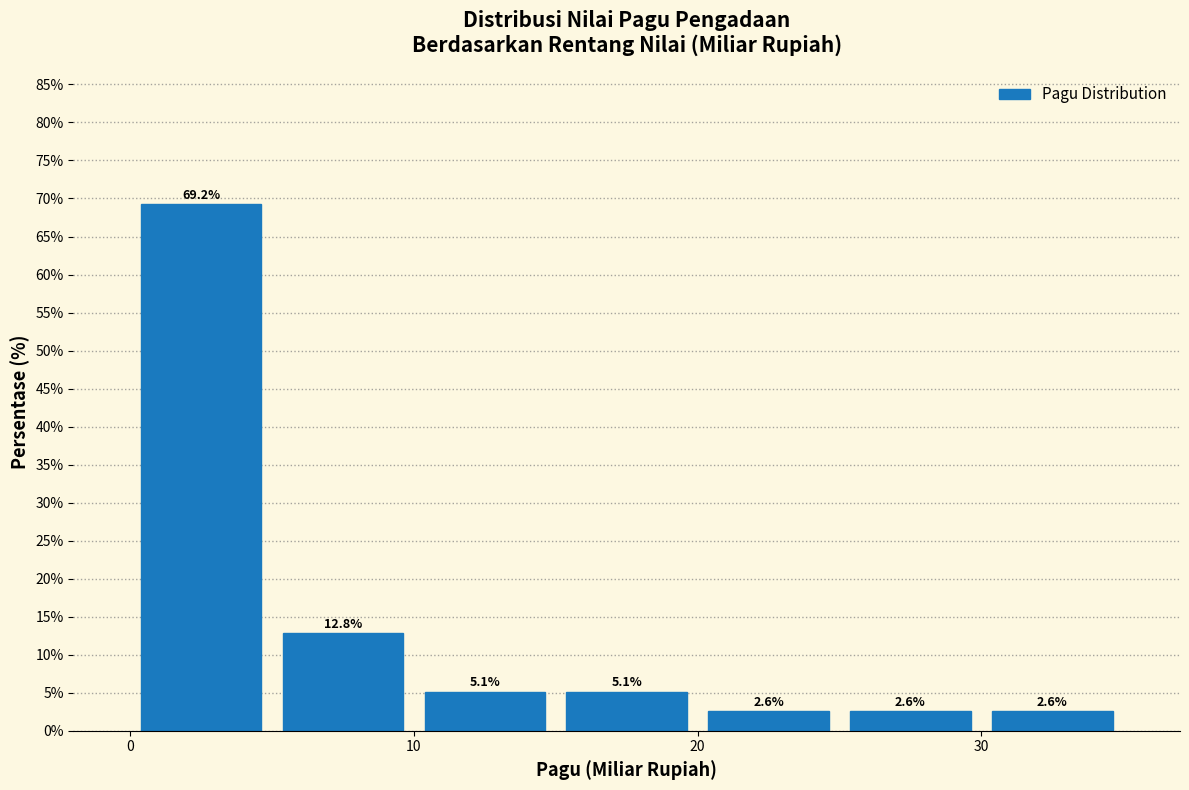

What is the height of the bar covering 25 to 30 on the x-axis?

2.6